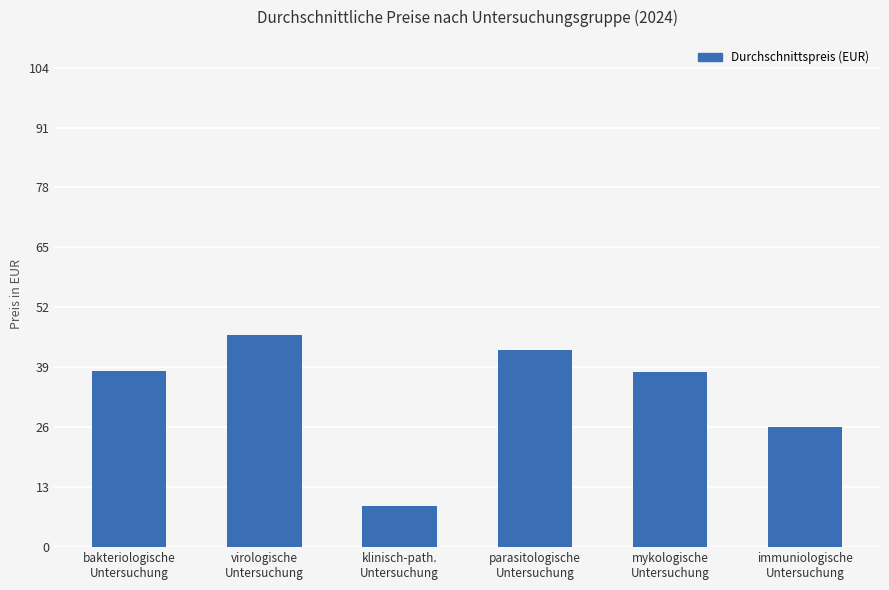

The value at virologische
Untersuchung is 26.3. True or false?

False